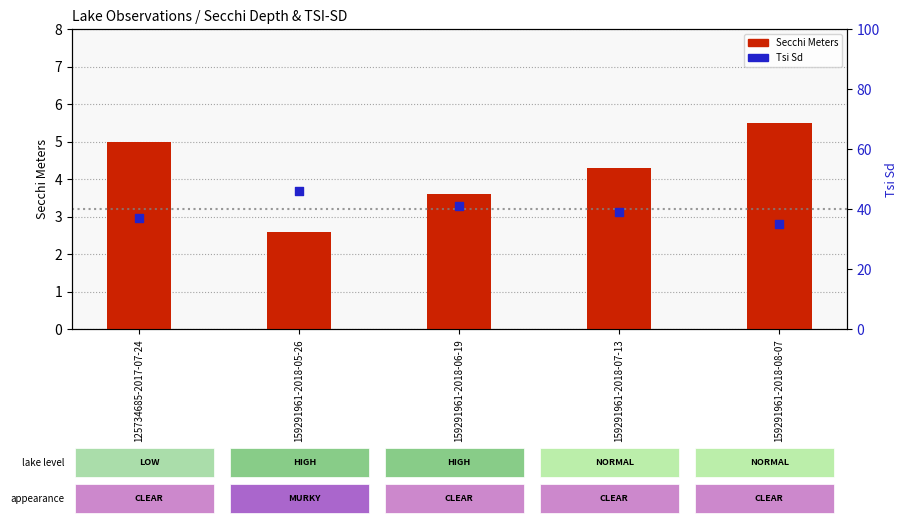

Which series contains the highest Y value?

Tsi Sd